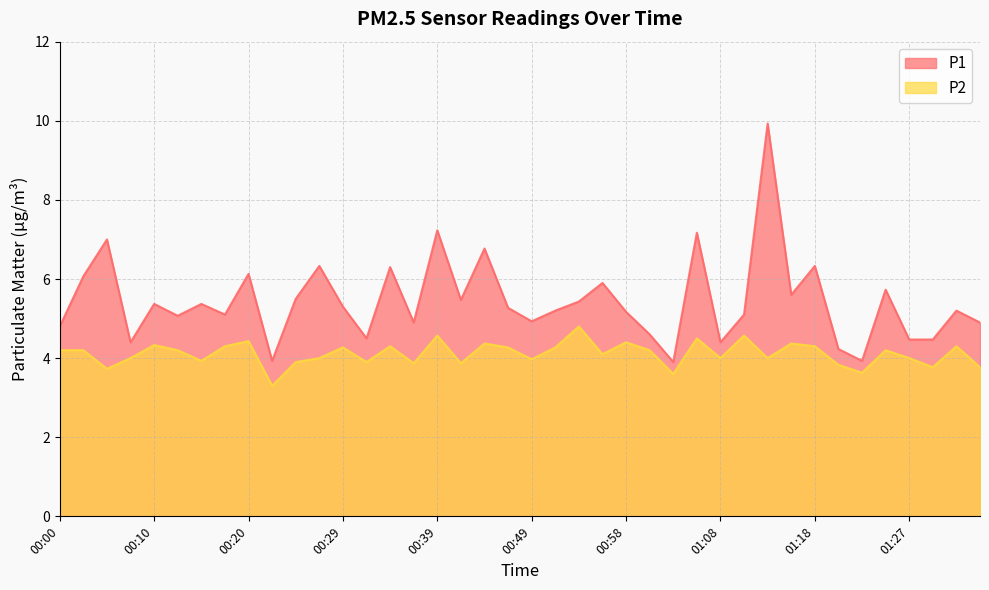

The value of P1 at 01:30 is 4.5. True or false?

True